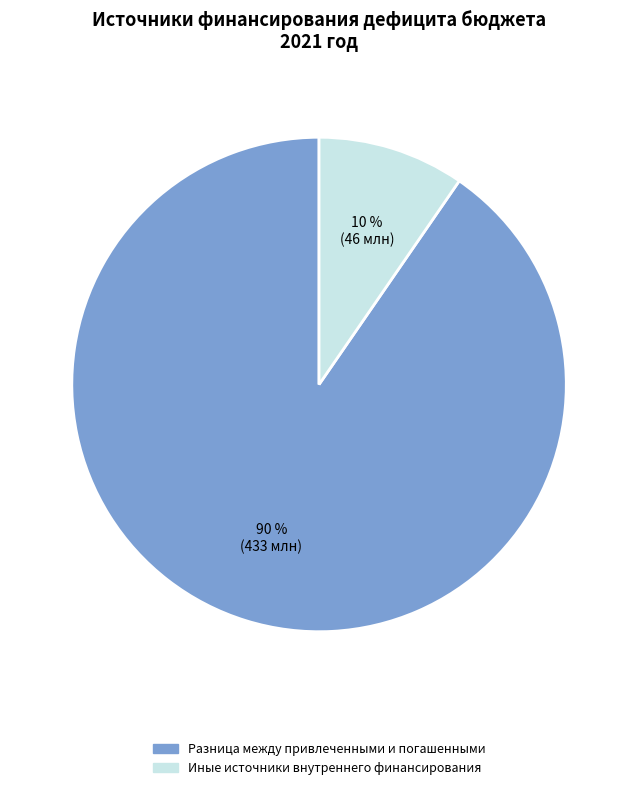

To the nearest percent, what is the average slice percentage?

50%